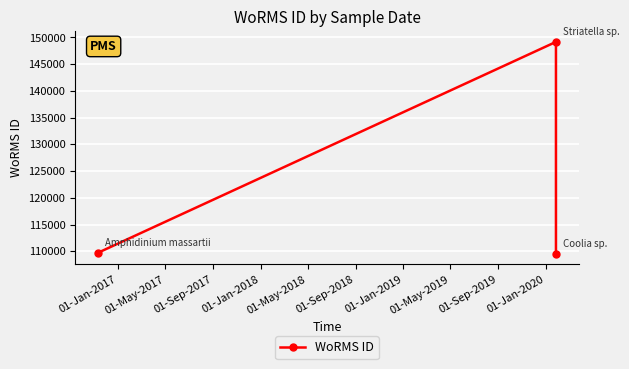

Where does the data first go above 109743?

01-May-2017